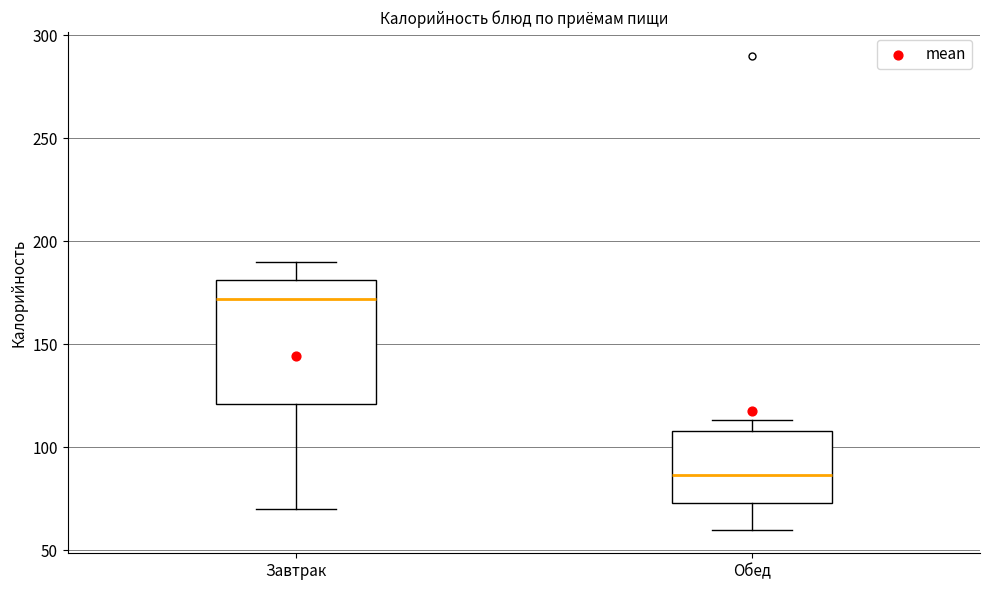

Comparing the boxes themselves (not the whiskers), which one is the tallest?

Завтрак